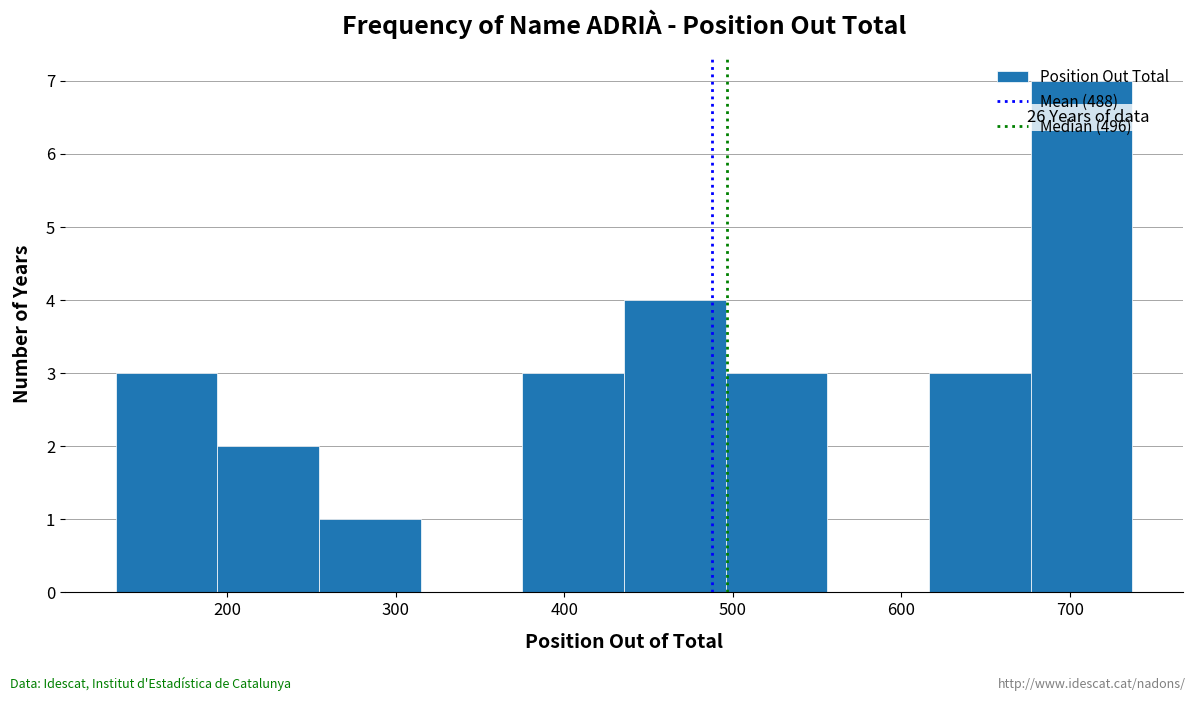

Over which range of the x-axis is the bar tallest?

680 to 740